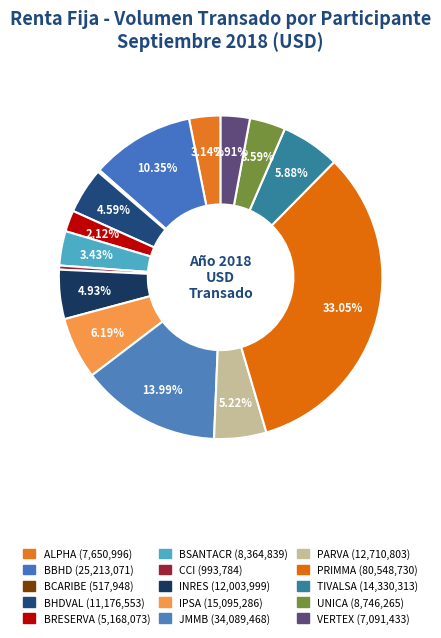

Which category has the biggest portion of the pie?

PRIMMA